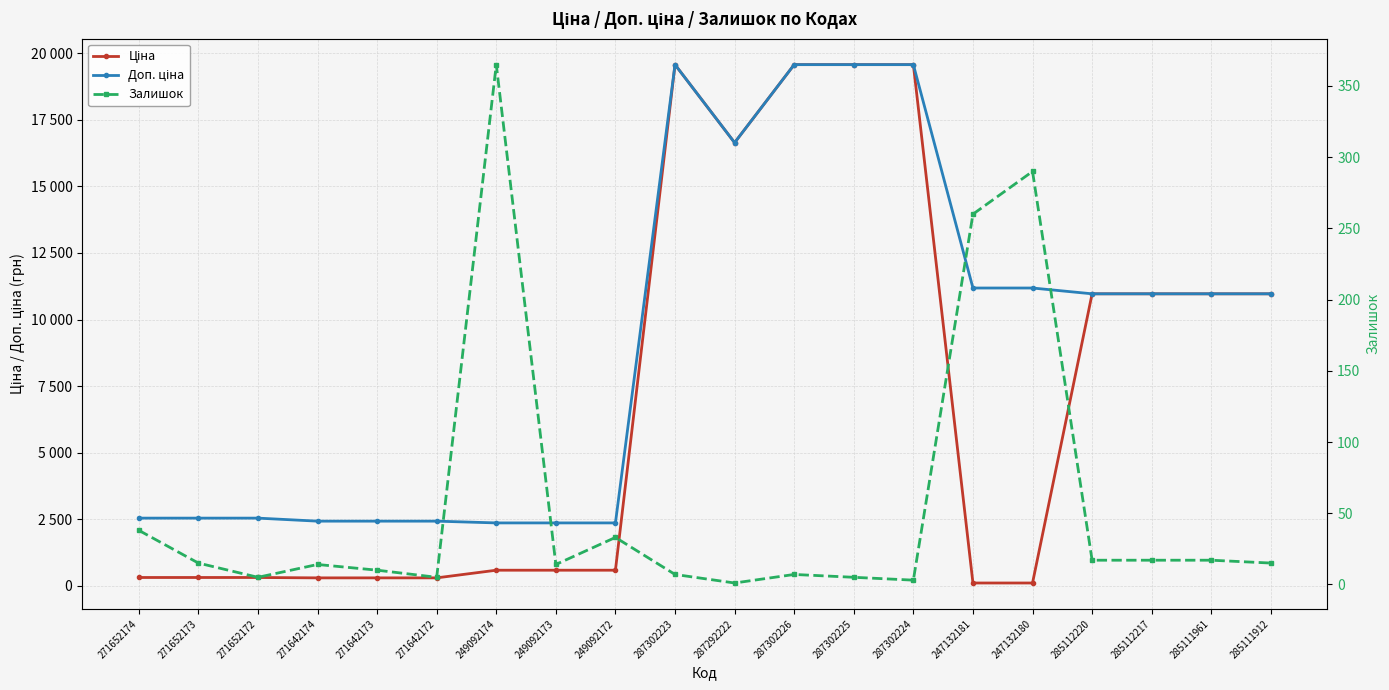

At which category is the sum across all series the highest?

287302223